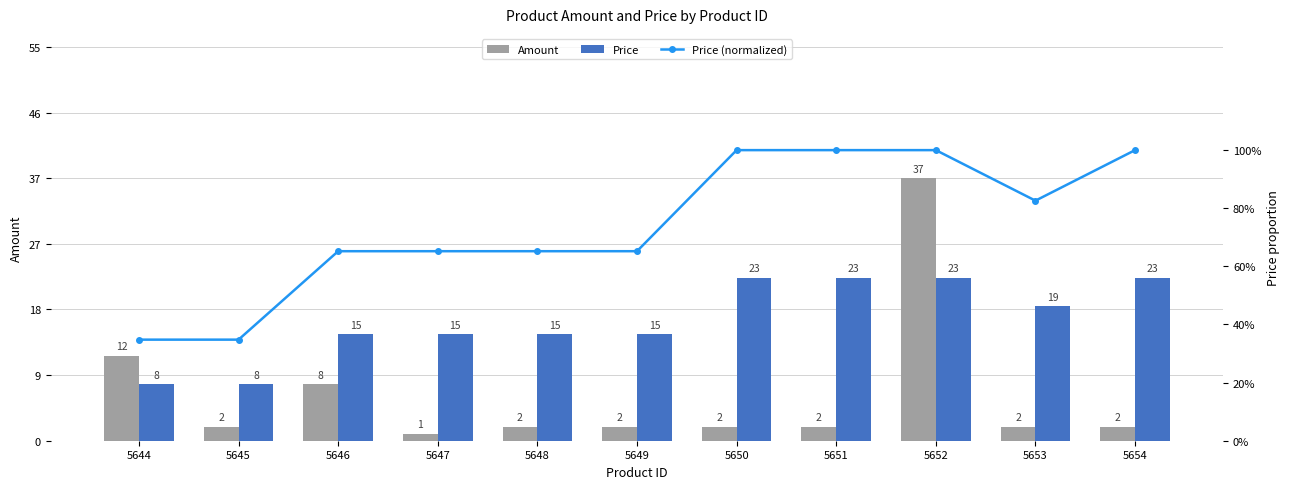

How many categories are shown in the chart?

11